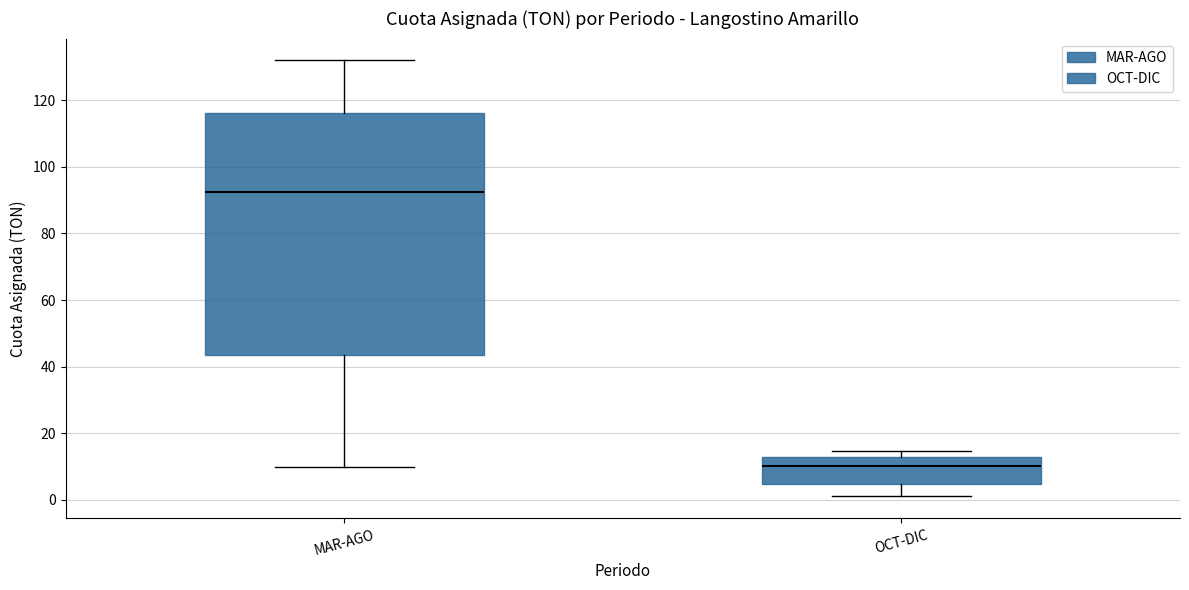

Which box is the tallest, from its lower edge to its upper edge?

MAR-AGO